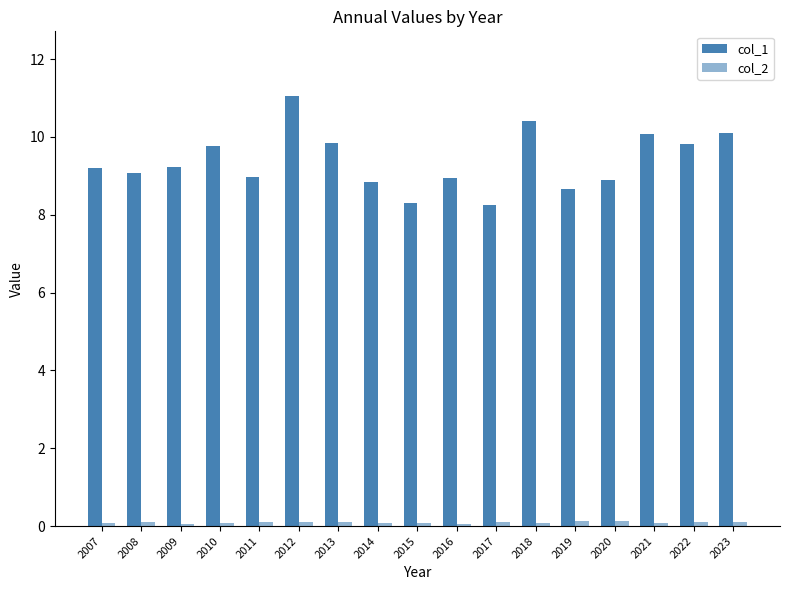

How many distinct data groups are displayed?

2